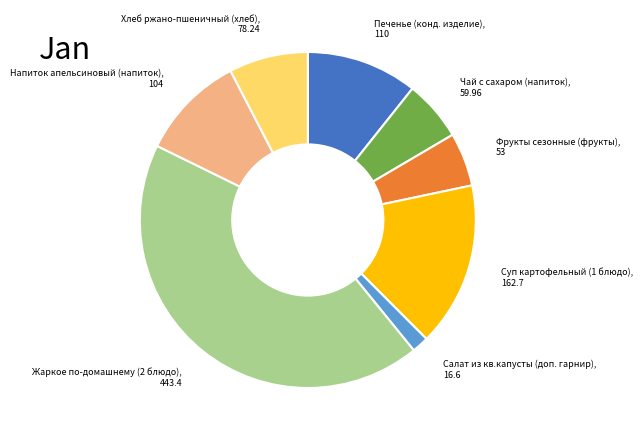

Is it true that Суп картофельный (1 блюдо) is 16% of the pie?

True